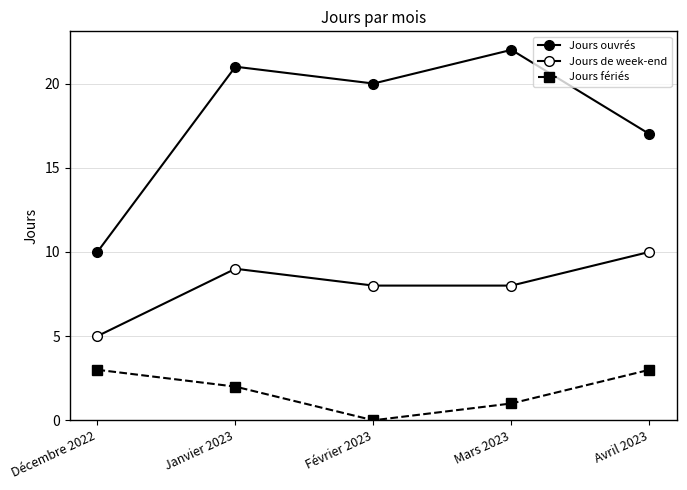

What is the total value across all series at Avril 2023?

30